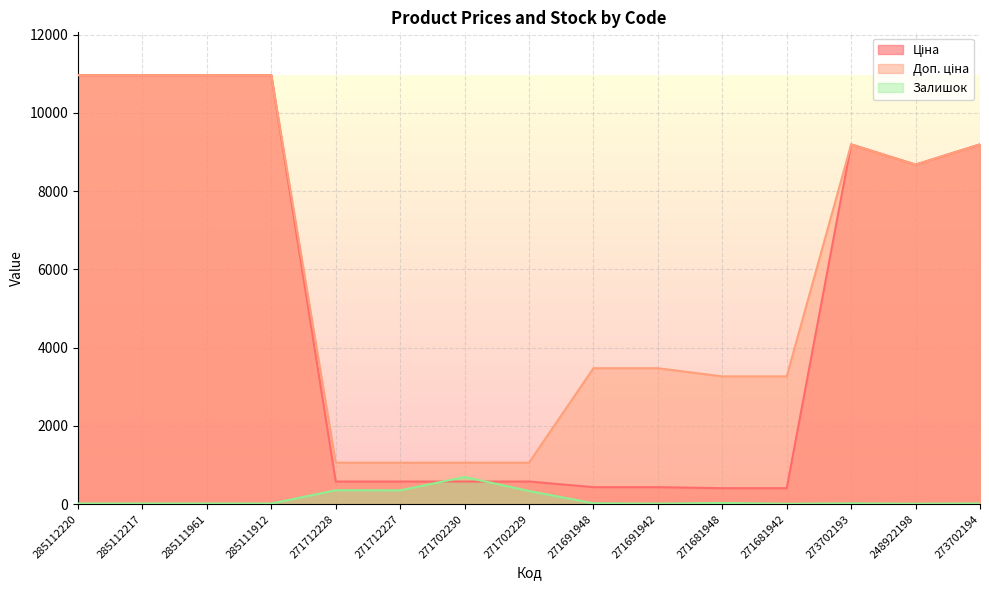

Between 271712228 and 271681948, which is larger?

271712228